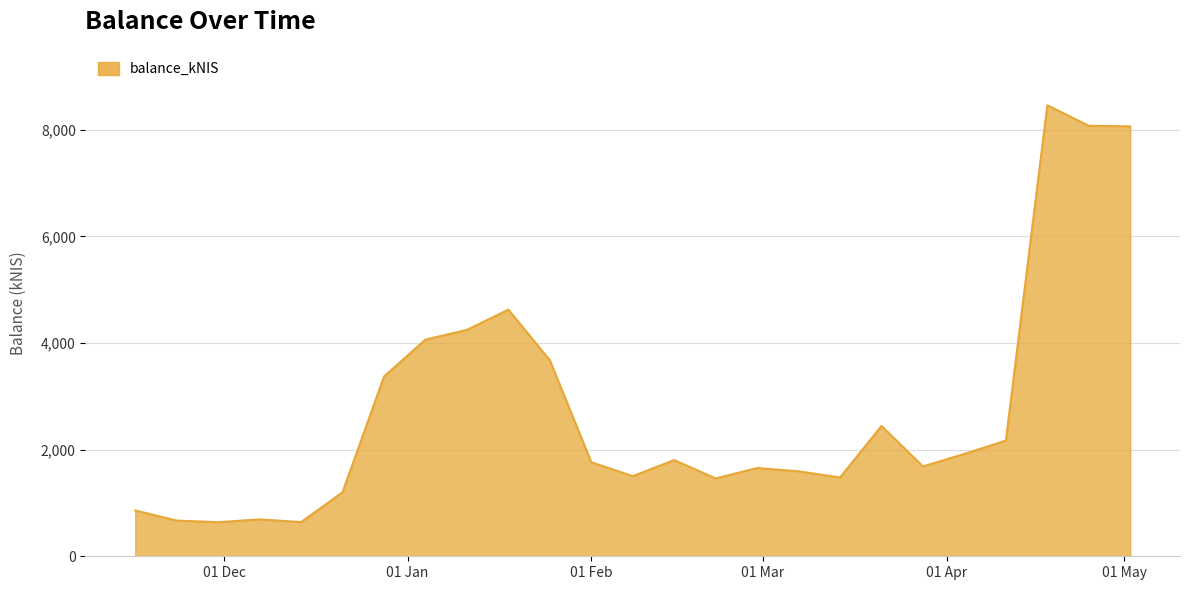

What is the difference between the maximum and minimum values?

7820.5